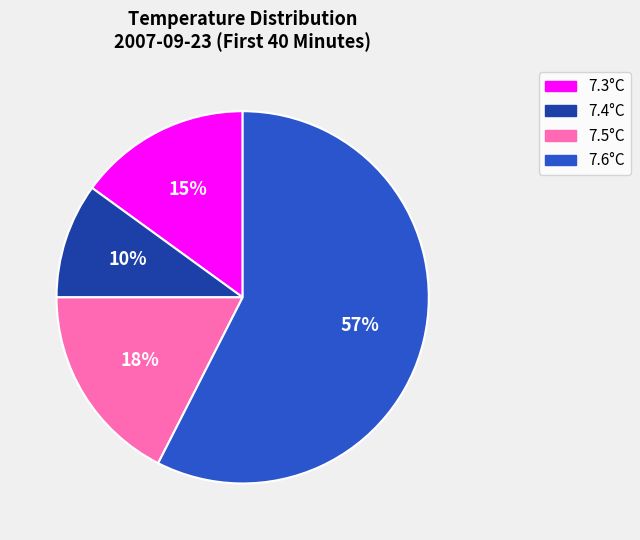

Do 7.4°C and 7.3°C together represent more than half of the pie?

No